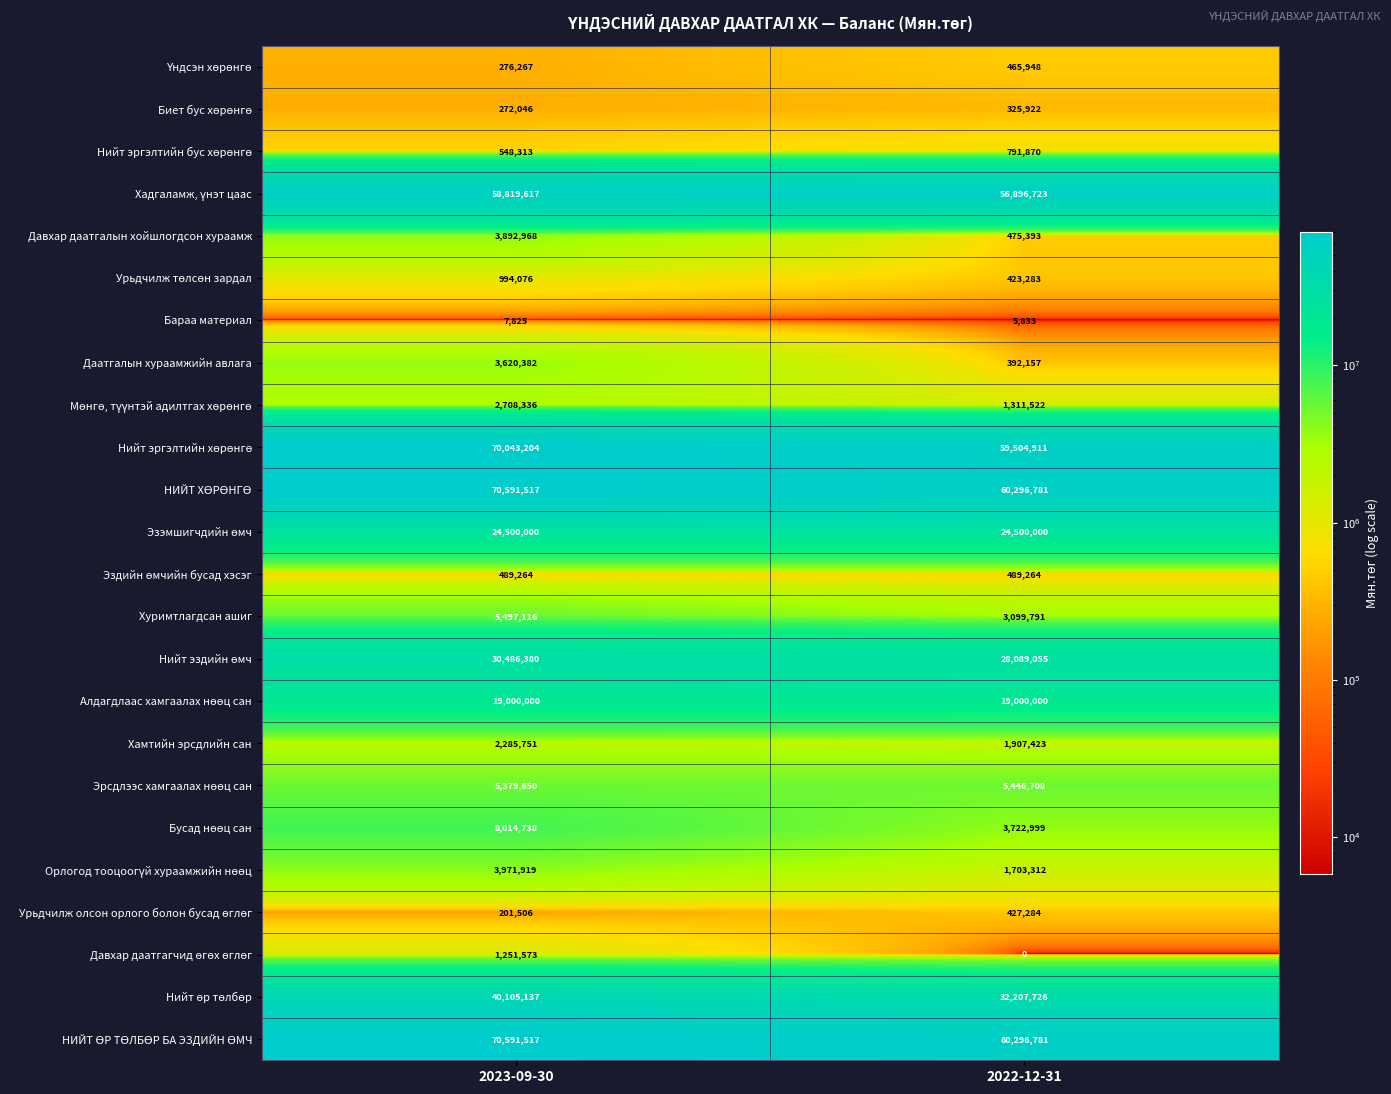

What is the spread (max minus min) of values at 2022-12-31?

60296781